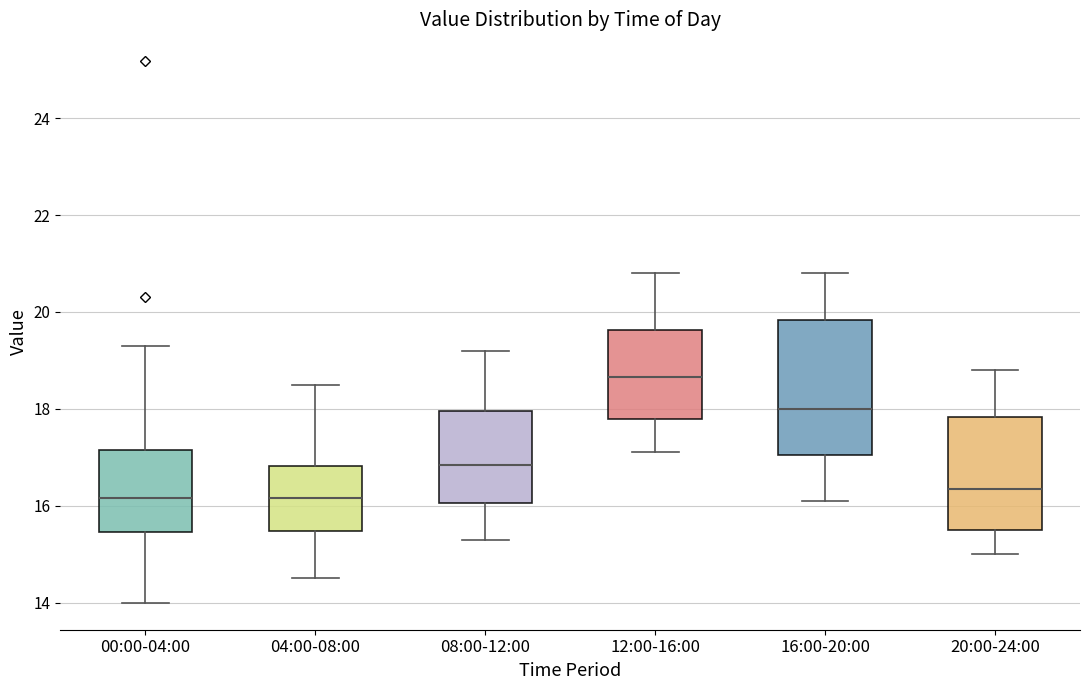

Reading left to right, transcribe this box plot: for each box, give where its median line is, the range the box spans, and where its two whiskers end, as read against the y-axis. The values are not printed on the chart, so give them approximately, as read against the axis.

00:00-04:00: median 16.2, box 15.4 to 17.2, whiskers 14.0 to 19.4
04:00-08:00: median 16.2, box 15.4 to 16.8, whiskers 14.6 to 18.6
08:00-12:00: median 16.8, box 16.0 to 18.0, whiskers 15.4 to 19.2
12:00-16:00: median 18.6, box 17.8 to 19.6, whiskers 17.2 to 20.8
16:00-20:00: median 18.0, box 17.0 to 19.8, whiskers 16.2 to 20.8
20:00-24:00: median 16.4, box 15.6 to 17.8, whiskers 15.0 to 18.8